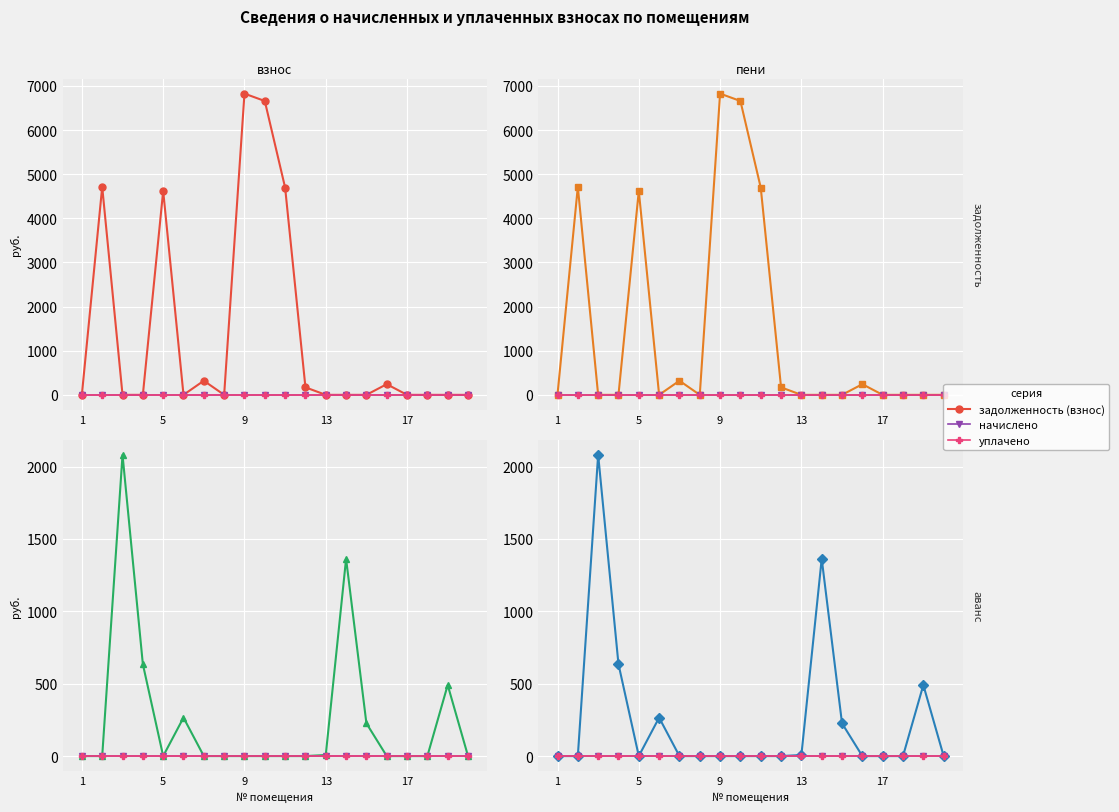

Reading left to right, list all the values displayed in this chart.

задолженность (взнос): 6.4	4712.4	0.0	0.0	4620.9	0.0	319.6	0.0	6825.9	6658.8	4696.8	170.1	0.0	0.0	0.0	241.6	0.0	0.0	0.0	0.0
начислено: 0.0	0.0	0.0	0.0	0.0	0.0	0.0	0.0	0.0	0.0	0.0	0.0	0.0	0.0	0.0	0.0	0.0	0.0	0.0	0.0
уплачено: 0.0	0.0	0.0	0.0	0.0	0.0	0.0	0.0	0.0	0.0	0.0	0.0	0.0	0.0	0.0	0.0	0.0	0.0	0.0	0.0
задолженность (пени): 6.4	4712.4	0.0	0.0	4620.9	0.0	319.6	0.0	6825.9	6658.8	4696.8	170.1	0.0	0.0	0.0	241.6	0.0	0.0	0.0	0.0
аванс (взнос): 0.0	0.0	2080.7	635.1	0.0	265.4	0.0	0.0	0.0	0.0	0.0	0.0	7.3	1362.5	226.0	0.0	0.0	0.0	490.8	0.0
аванс (пени): 0.0	0.0	2080.7	635.1	0.0	265.4	0.0	0.0	0.0	0.0	0.0	0.0	7.3	1362.5	226.0	0.0	0.0	0.0	490.8	0.0